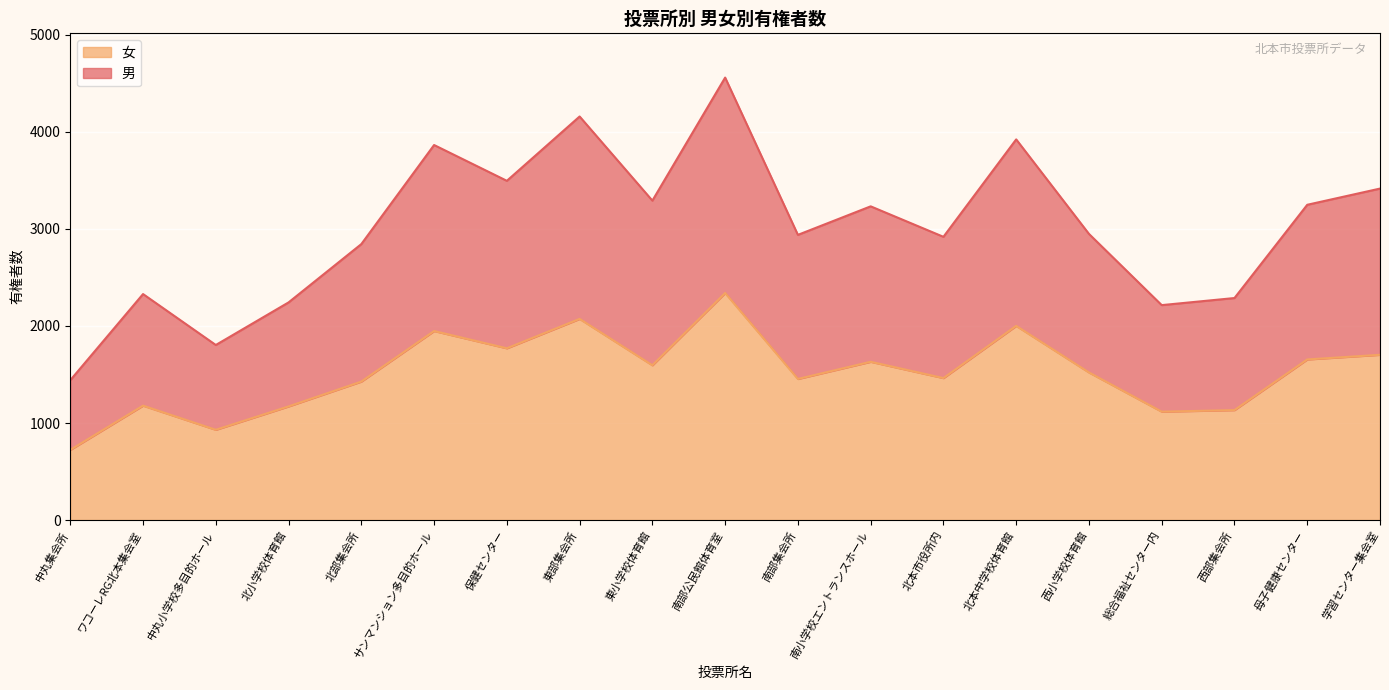

Which category has the lowest value in the 女 series?

中丸集会所